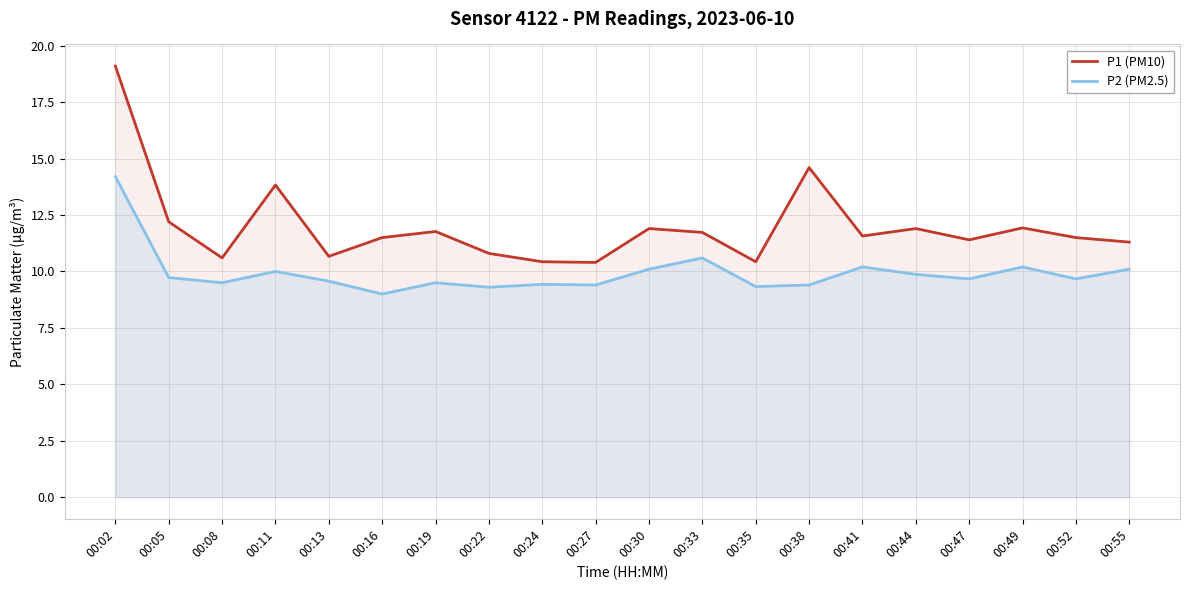

How many values in the P1 (PM10) series exceed 11?

14